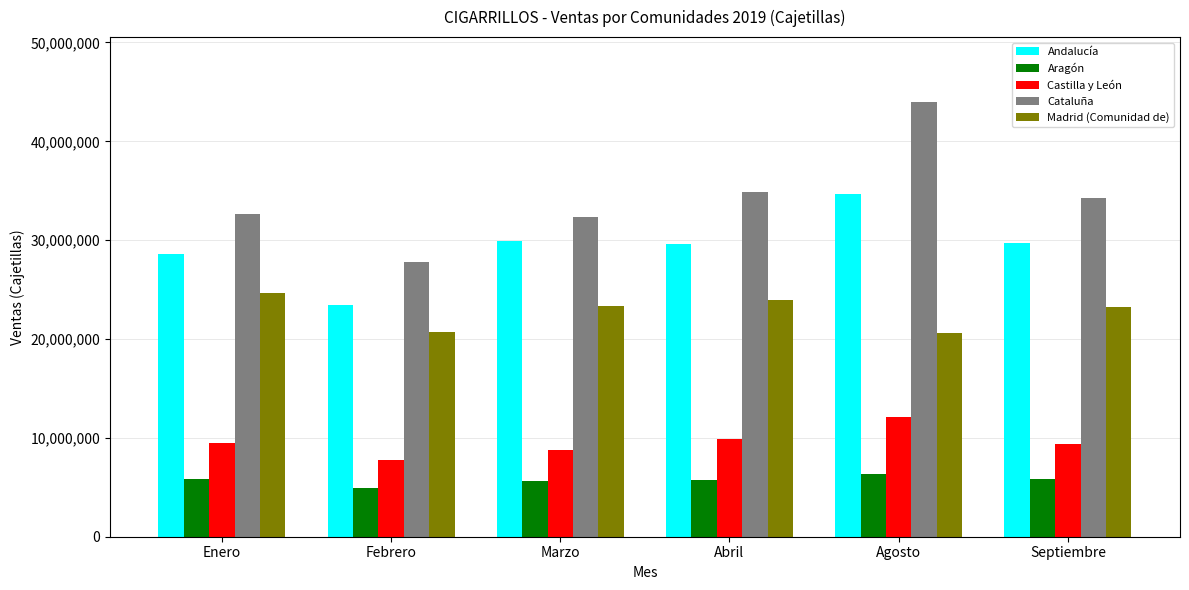

How many groups of bars are there?

6